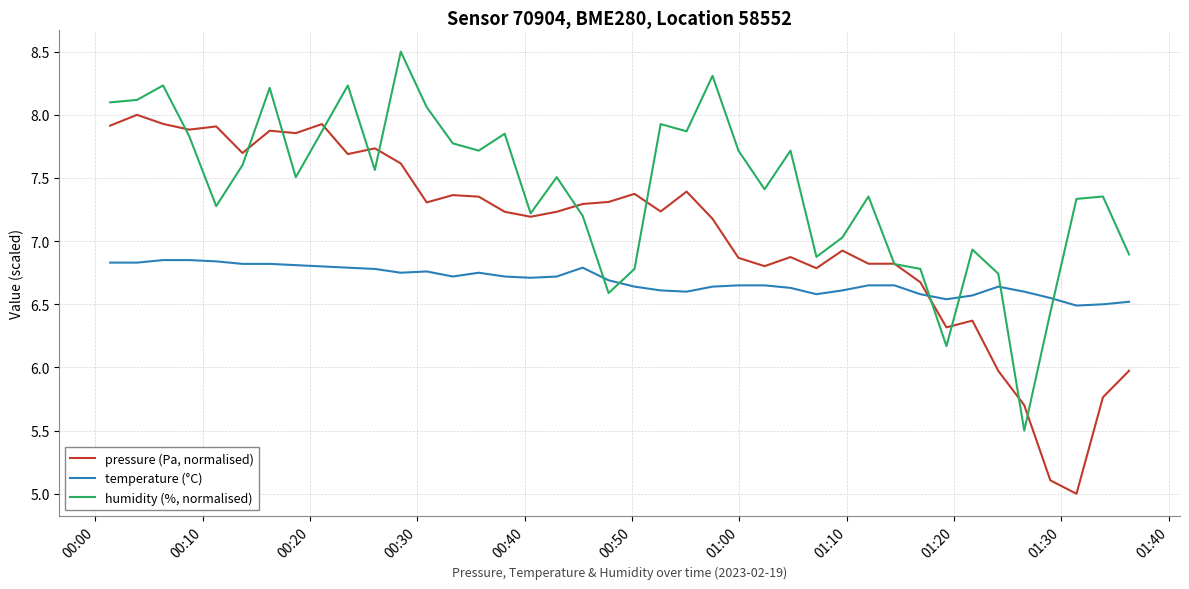

Which series has the largest total across all categories?

humidity (%, normalised)